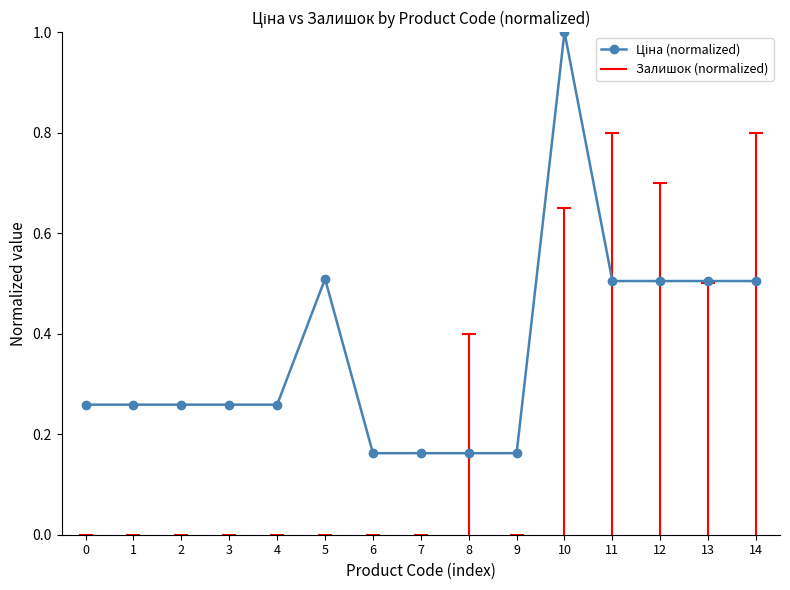

What is the maximum value shown in the chart?

1.0